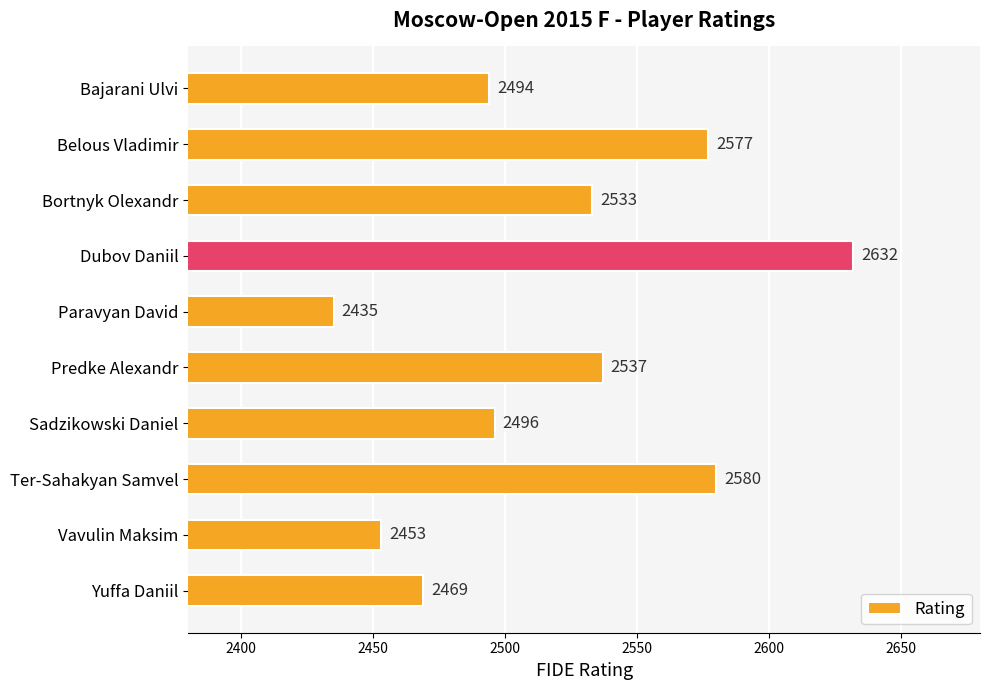

What is the difference between the maximum and second lowest values?

179